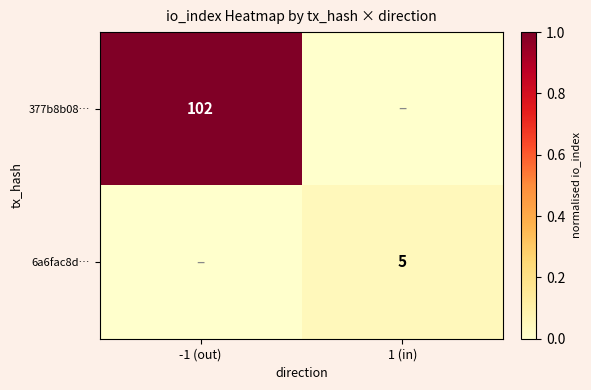

The 6a6fac8d… series shows 2 at 1 (in). True or false?

False